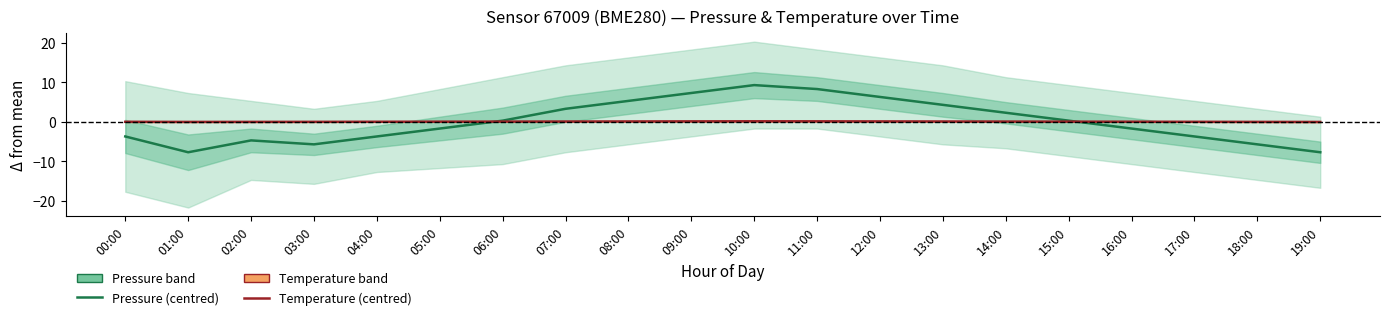

Between 18:00 and 06:00, which is larger?

06:00